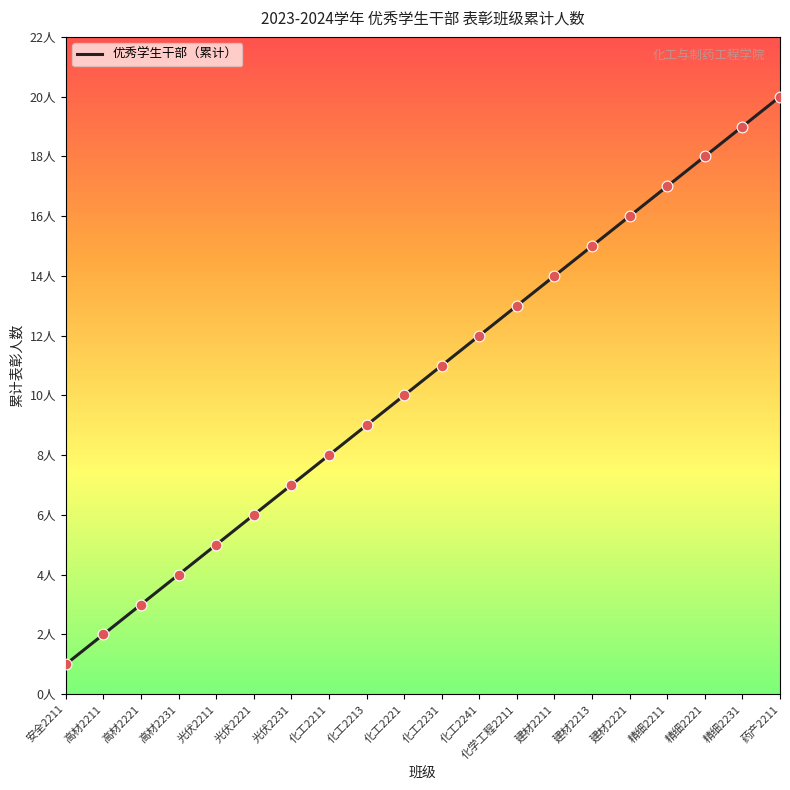

Does the chart have visible grid lines?

No